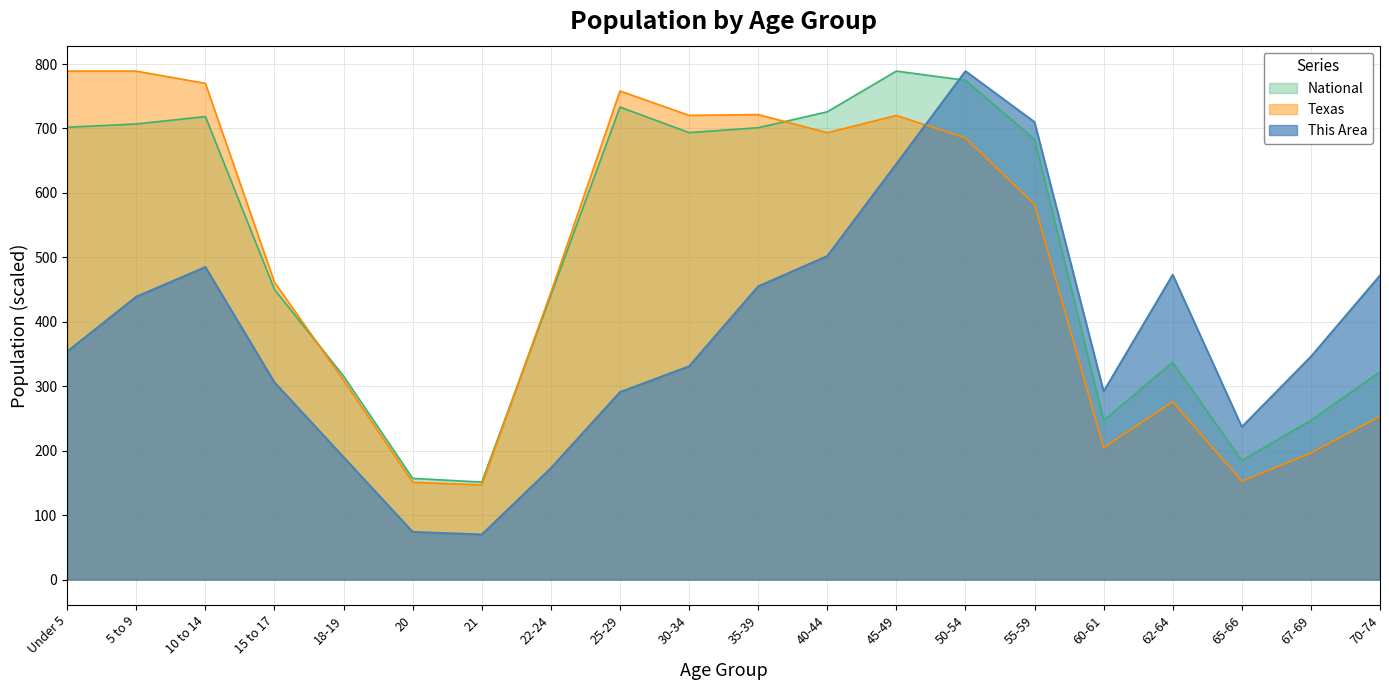

What is the difference between the maximum and minimum values in the This Area series?

719.0